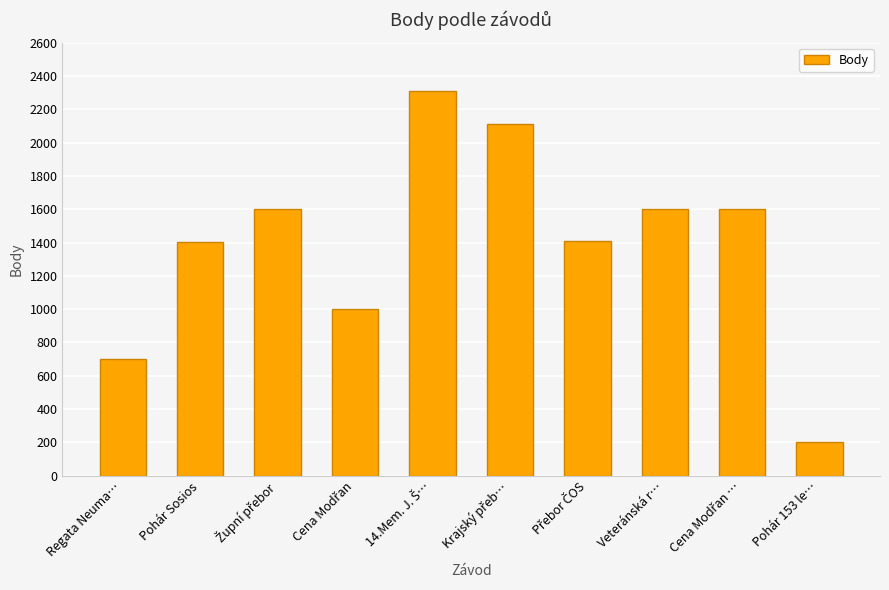

What is the minimum value shown in the chart?

202